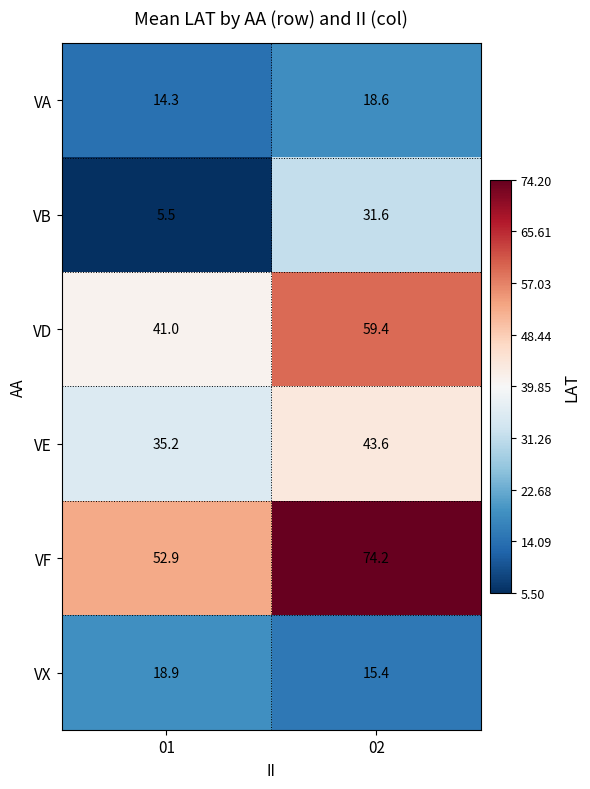

Reading left to right, extract all data points from this chart.

VA: 01=14.3	02=18.6
VB: 01=5.5	02=31.6
VD: 01=41.0	02=59.4
VE: 01=35.2	02=43.6
VF: 01=52.9	02=74.2
VX: 01=18.9	02=15.4